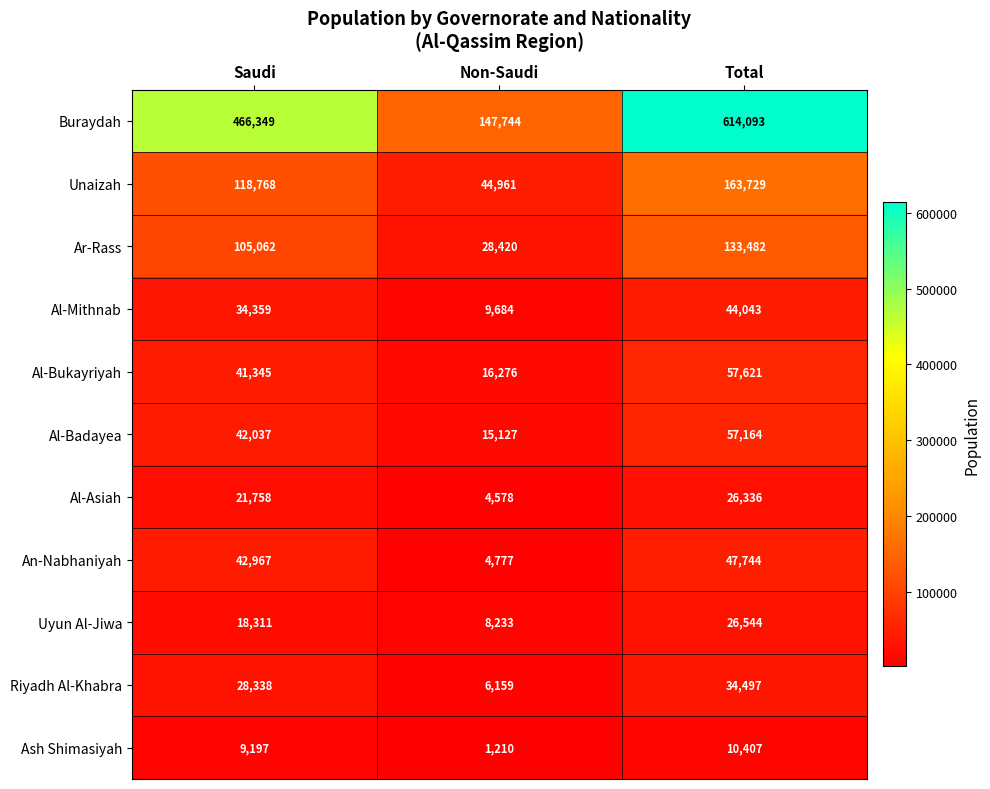

What is the difference between the Al-Asiah values at Total and Non-Saudi?

21758